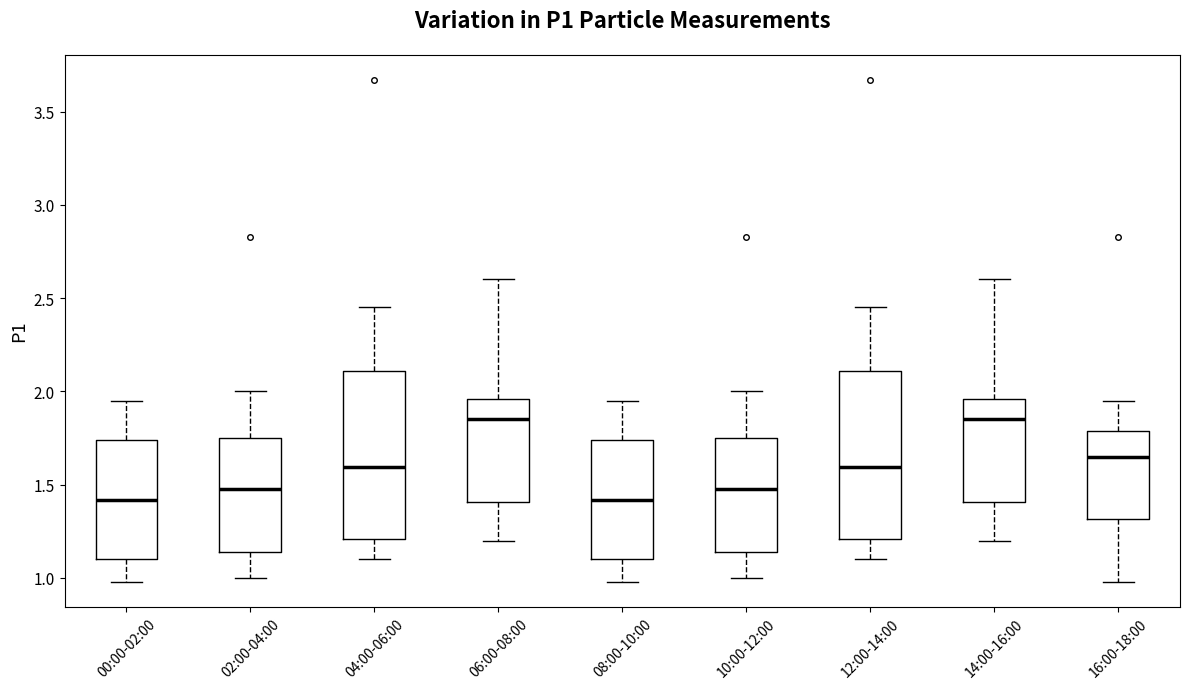

Reading left to right, transcribe this box plot: for each box, give where its median line is, the range the box spans, and where its two whiskers end, as read against the y-axis. The values are not printed on the chart, so give them approximately, as read against the axis.

00:00-02:00: median 1.40, box 1.10 to 1.75, whiskers 1.00 to 1.95
02:00-04:00: median 1.50, box 1.15 to 1.75, whiskers 1.00 to 2.00
04:00-06:00: median 1.60, box 1.20 to 2.10, whiskers 1.10 to 2.45
06:00-08:00: median 1.85, box 1.40 to 1.95, whiskers 1.20 to 2.60
08:00-10:00: median 1.40, box 1.10 to 1.75, whiskers 1.00 to 1.95
10:00-12:00: median 1.50, box 1.15 to 1.75, whiskers 1.00 to 2.00
12:00-14:00: median 1.60, box 1.20 to 2.10, whiskers 1.10 to 2.45
14:00-16:00: median 1.85, box 1.40 to 1.95, whiskers 1.20 to 2.60
16:00-18:00: median 1.65, box 1.30 to 1.80, whiskers 1.00 to 1.95